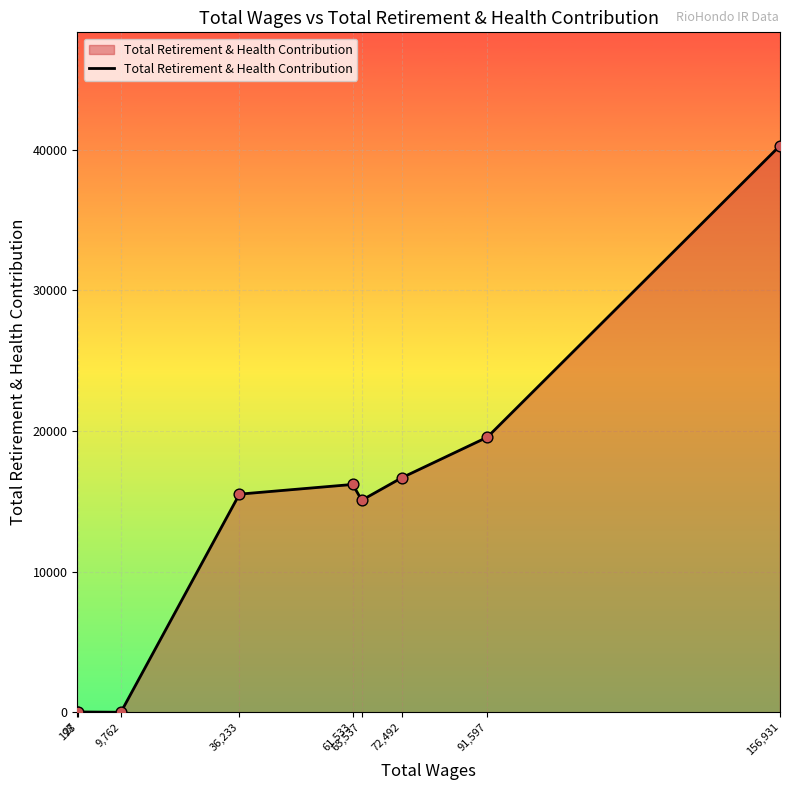

What is the ratio of the value at 36,233 to the value at 61,533?

1.0